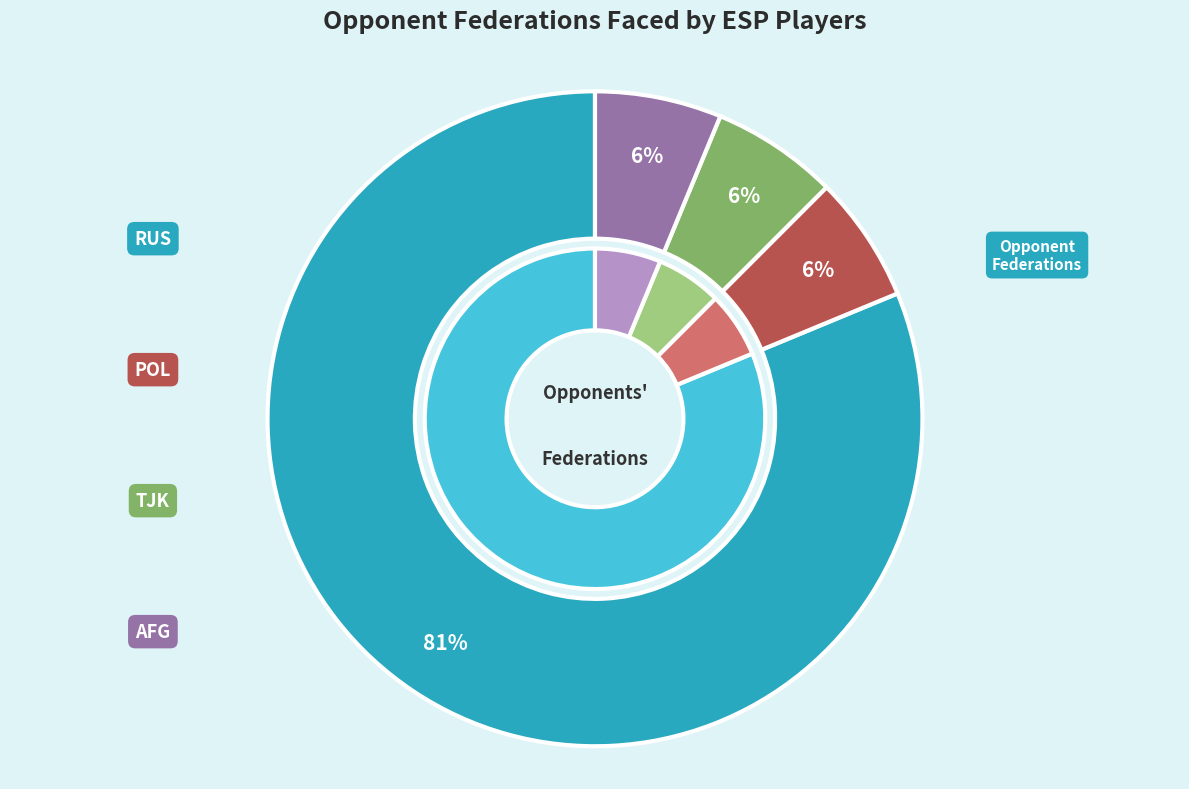

True or false: RUS accounts for 12% of the total.

False